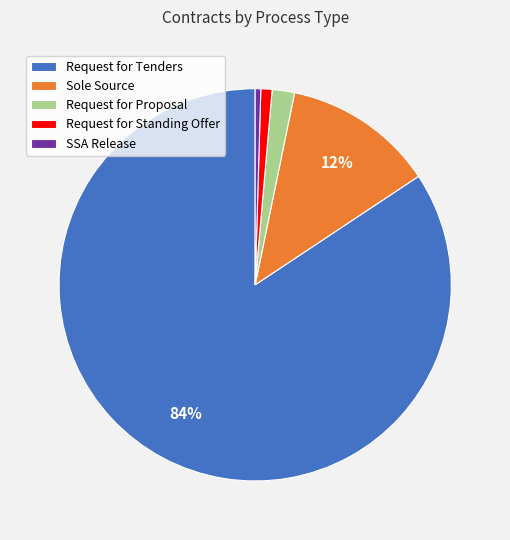

The Request for Tenders slice represents 84% of the pie. True or false?

True